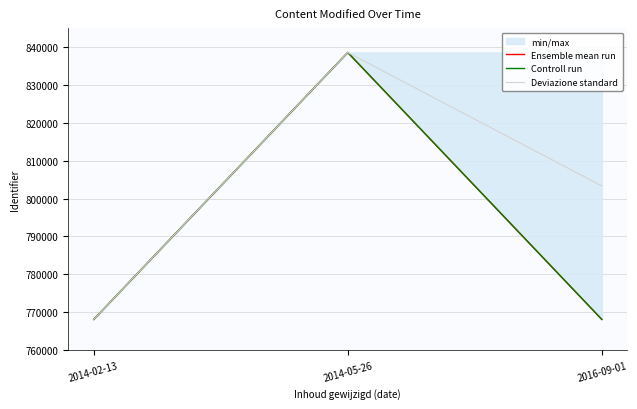

Reading left to right, list all the values displayed in this chart.

Ensemble mean run: 2014-02-13=768095.0	2014-05-26=838569.0	2016-09-01=768089.0
Controll run: 2014-02-13=768092.0	2014-05-26=838574.0	2016-09-01=768089.0
Deviazione standard: 2014-02-13=768092.0	2014-05-26=838575.0	2016-09-01=803330.5